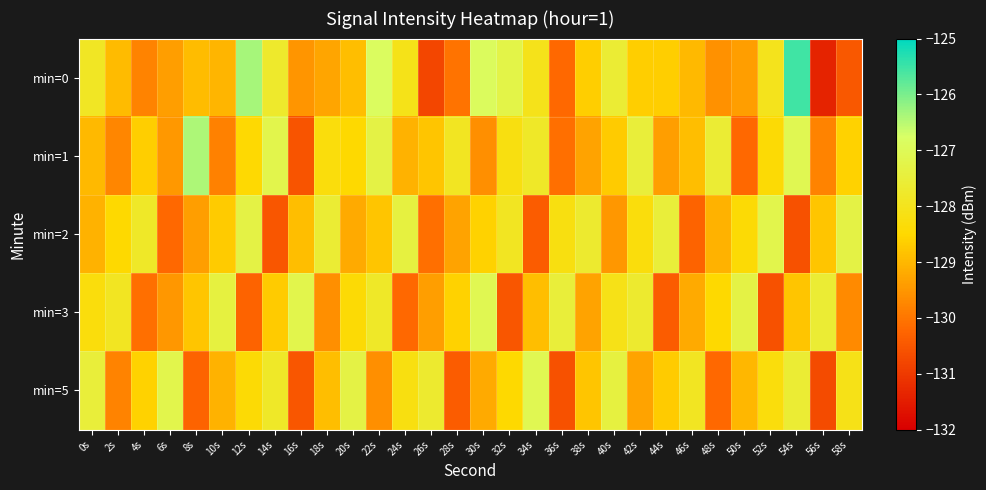

Which series has the largest range (max minus min)?

min=0